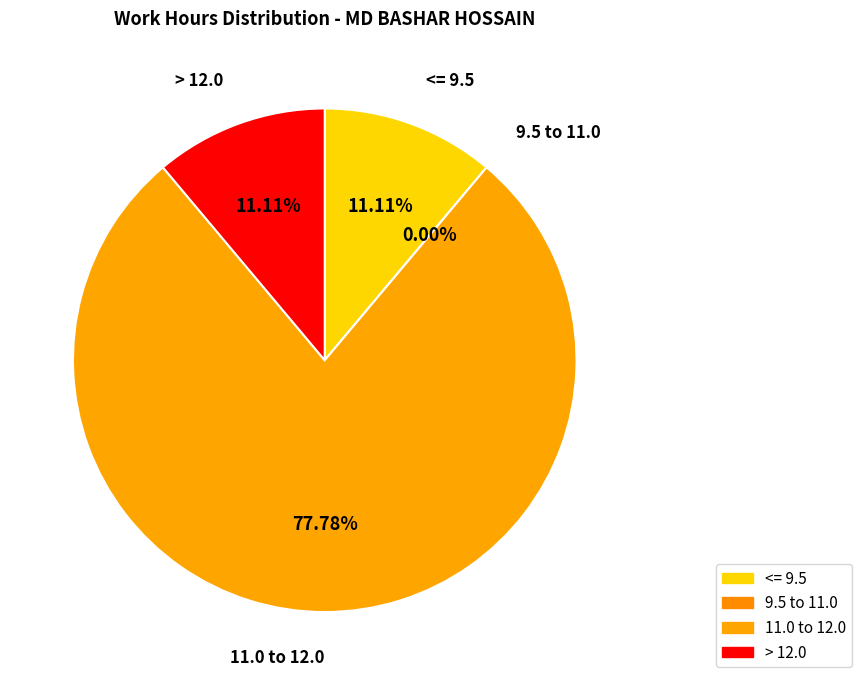

Is 25-Wed the majority of the pie?

No